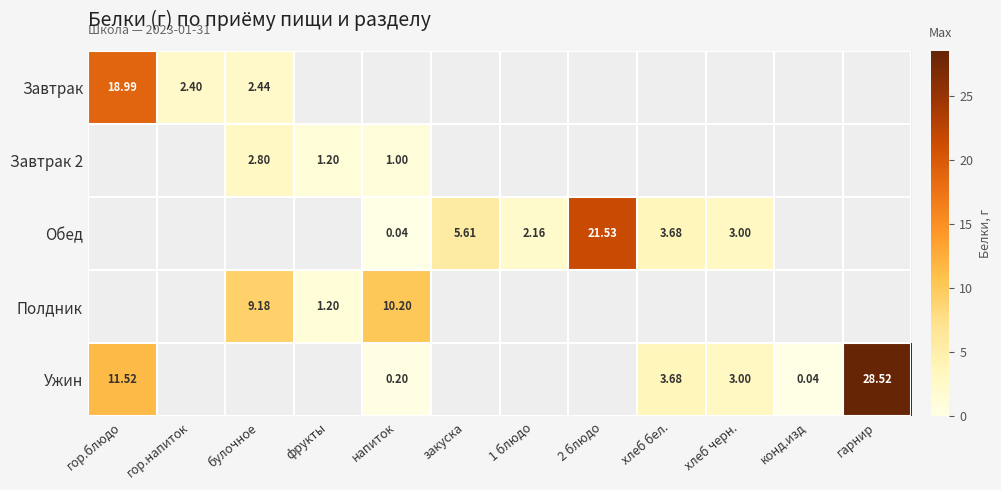

How many values in the Обед series are below 3?

2